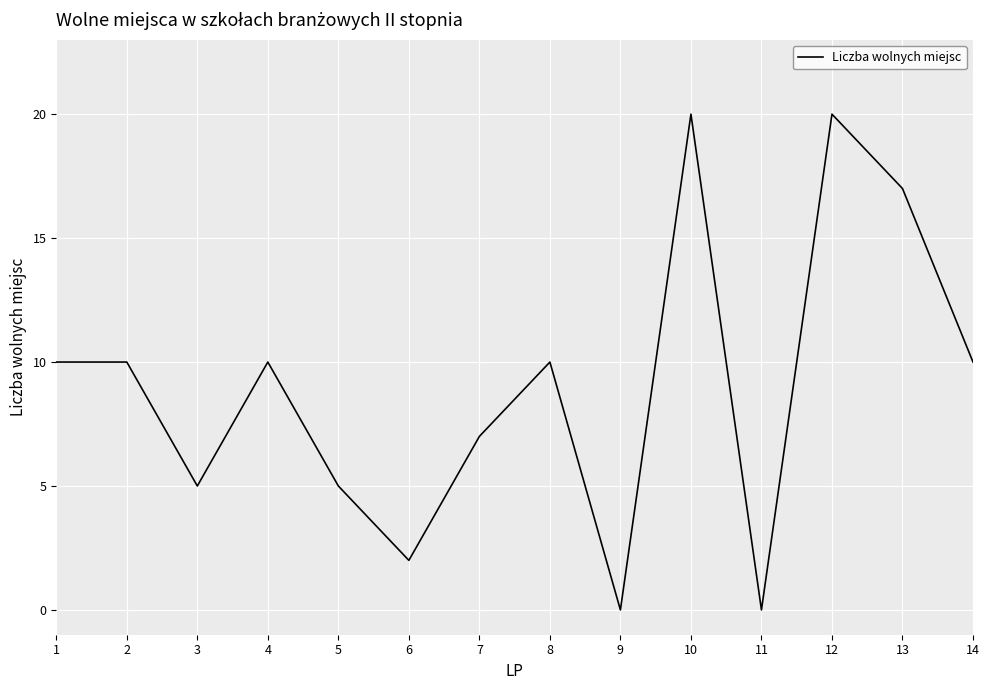

What is the change in value from 5 to 13?

+12